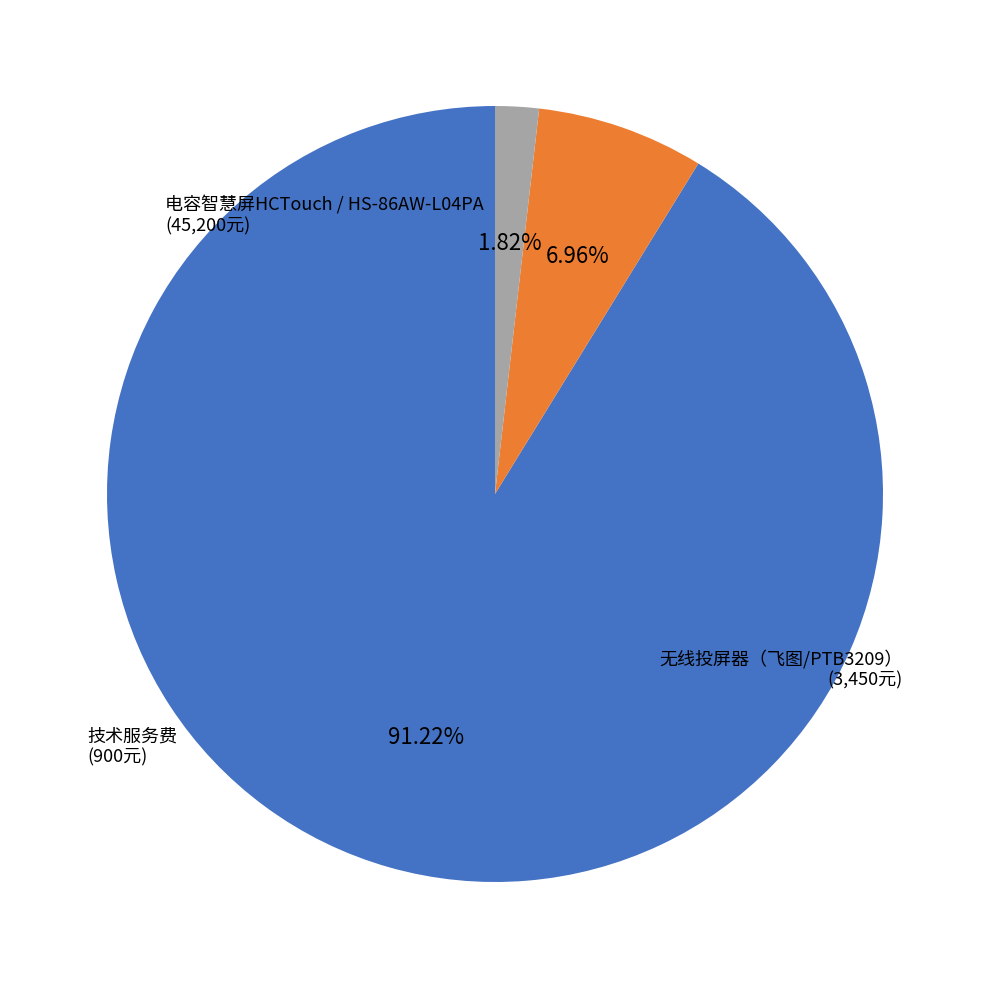

To the nearest percent, what is the difference between the 电容智慧屏HCTouch / HS-86AW-L04PA and 技术服务费 slice percentages?

89%